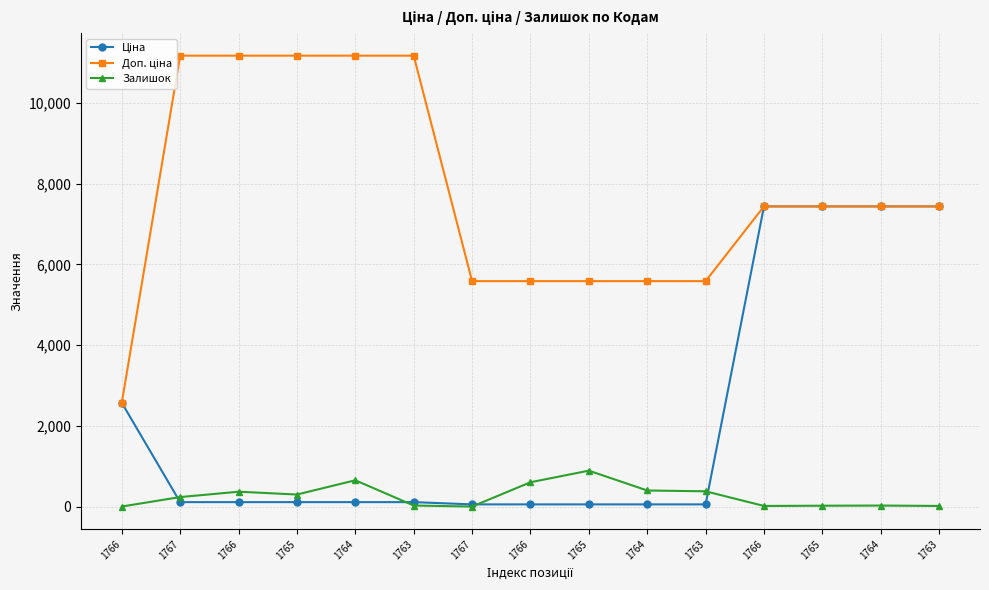

Between 1767 and 1766, which is larger?

1767